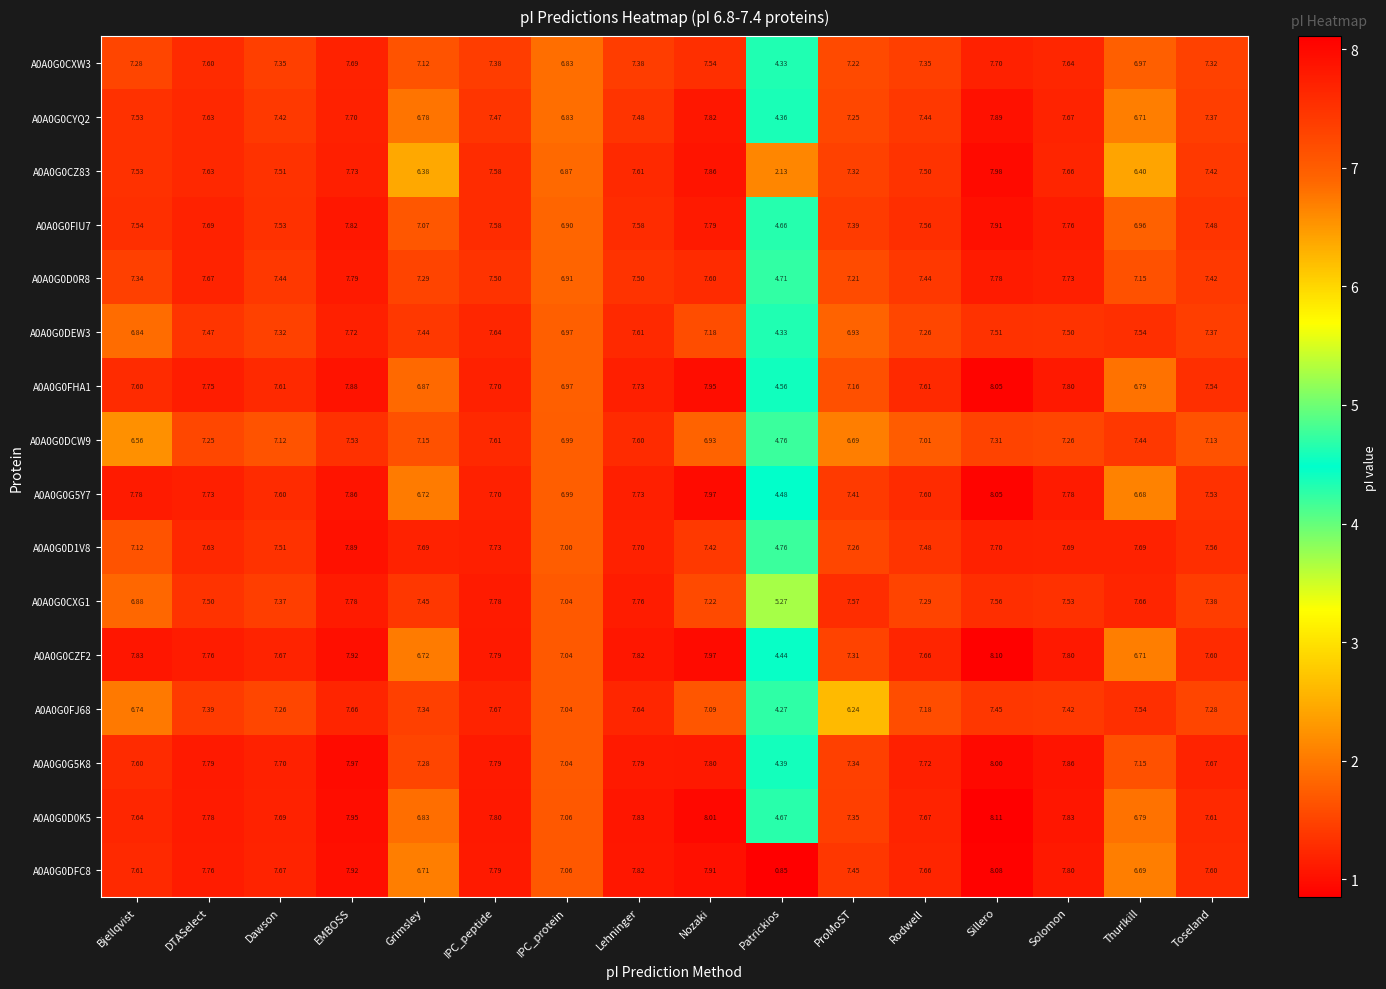

Is the value of A0A0G0CXW3 at IPC_protein greater than the value of A0A0G0G5K8 at Patrickios?

Yes